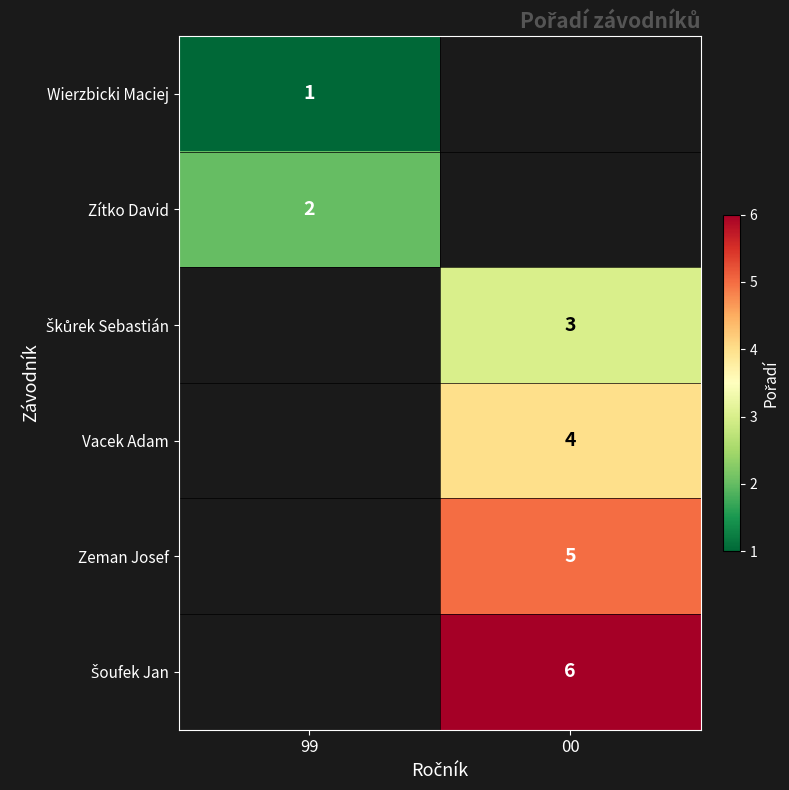

True or false: Zítko David has a value of 3 at 99.

False